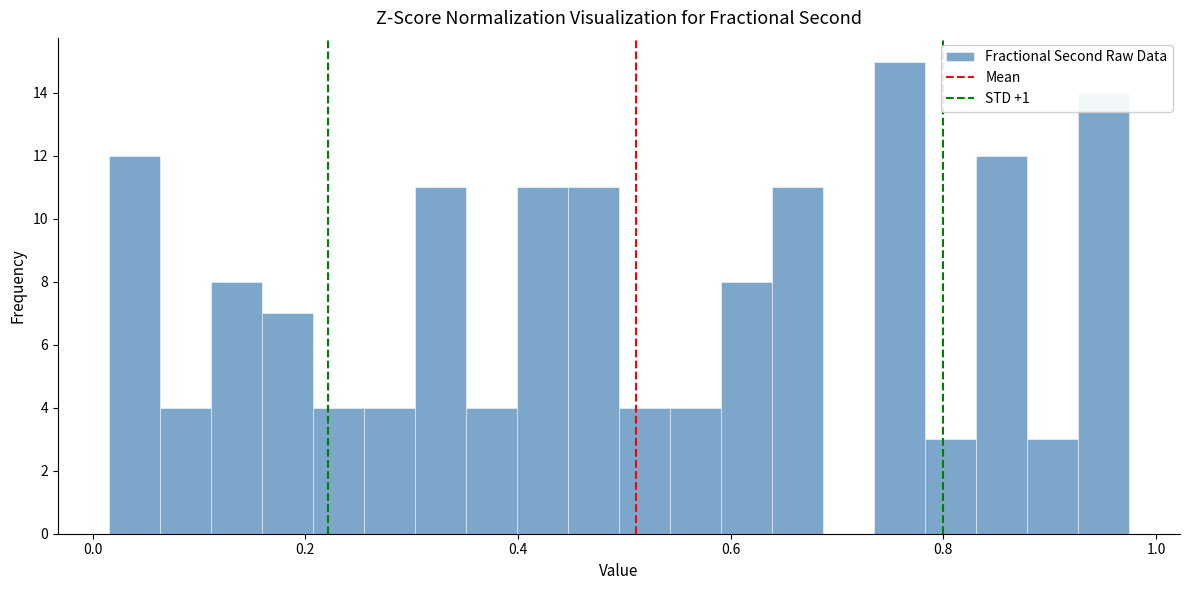

Read against the x-axis, roughly where is the centre of the tallest bar?

0.76